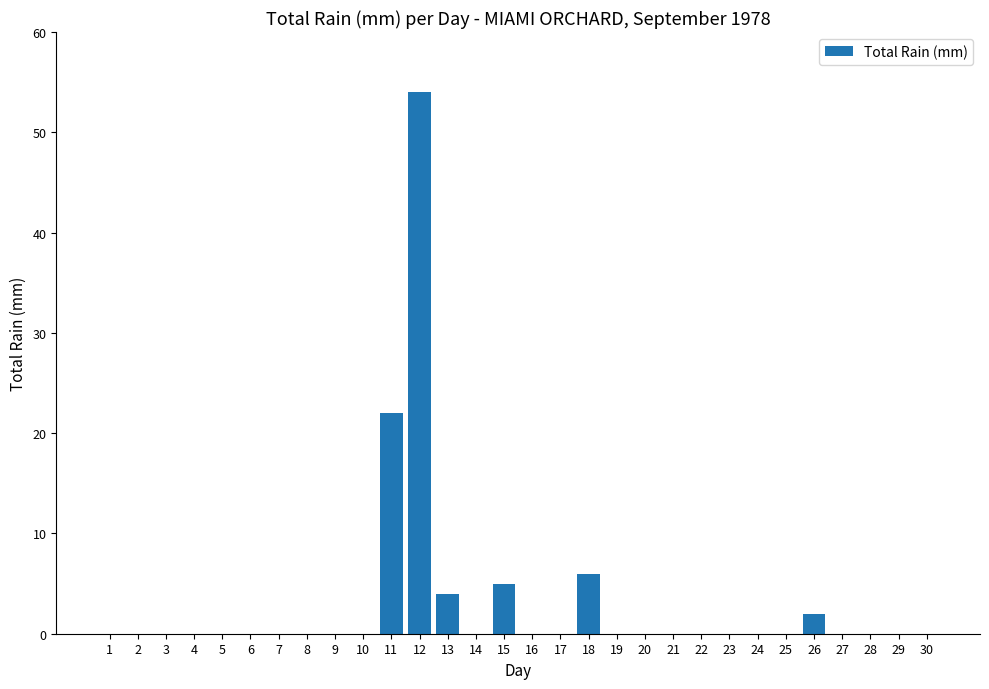

The chart shows a value of -30 at 30. True or false?

False